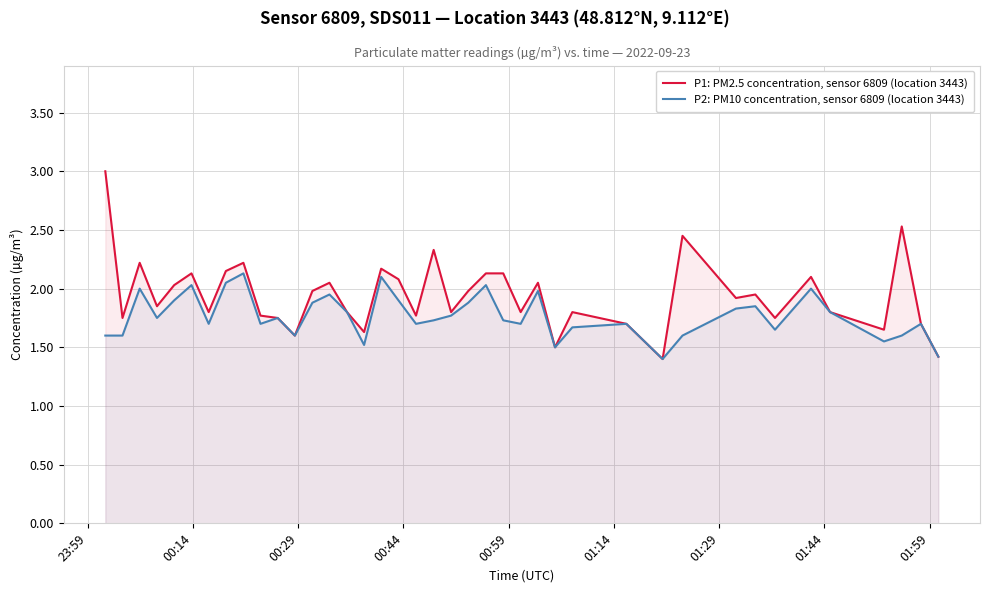

Rank the series by their average value, from highest to lowest.

P1: PM2.5 concentration, sensor 6809 (location 3443), P2: PM10 concentration, sensor 6809 (location 3443)